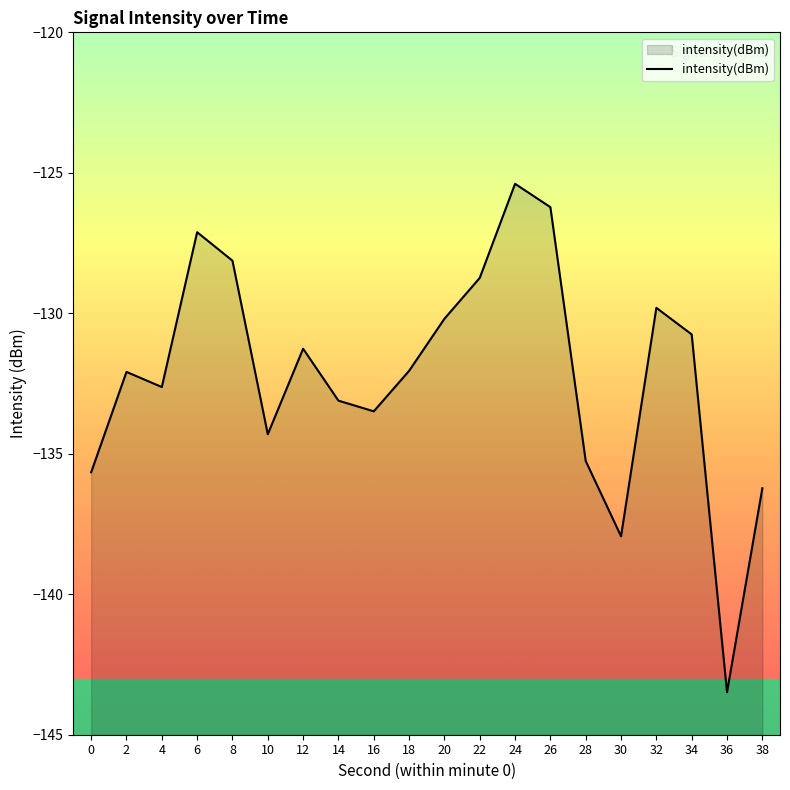

List the labels in order of value, smallest first.

36, 30, 38, 0, 28, 10, 16, 14, 4, 2, 18, 12, 34, 20, 32, 22, 8, 6, 26, 24